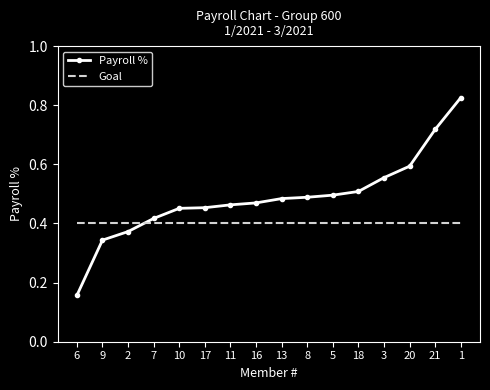

Count the Payroll % values in the range 0 to 1.

16